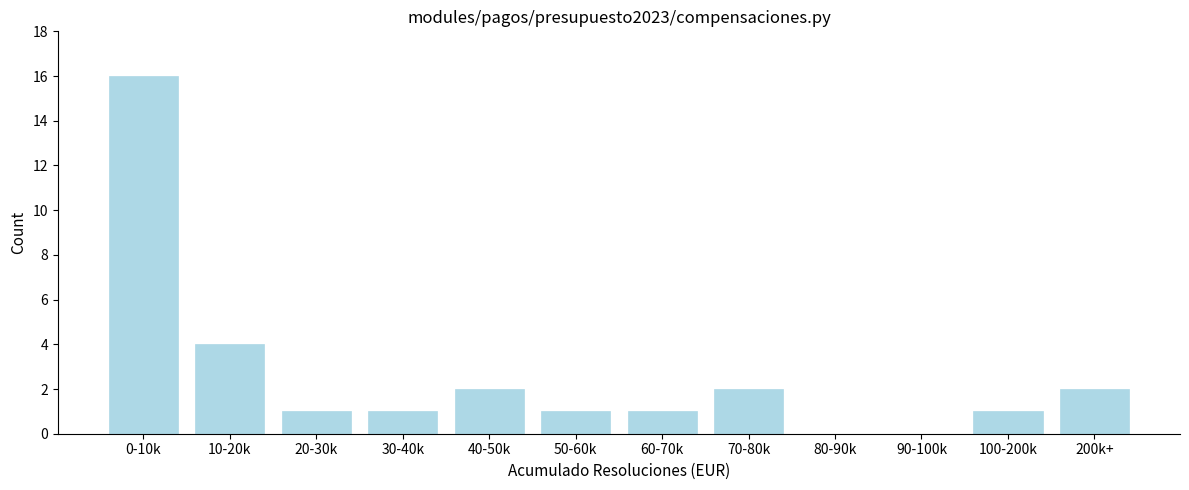

Reading left to right, what are all the values shown in this chart?

0-10k=16	10-20k=4	20-30k=1	30-40k=1	40-50k=2	50-60k=1	60-70k=1	70-80k=2	80-90k=0	90-100k=0	100-200k=1	200k+=2